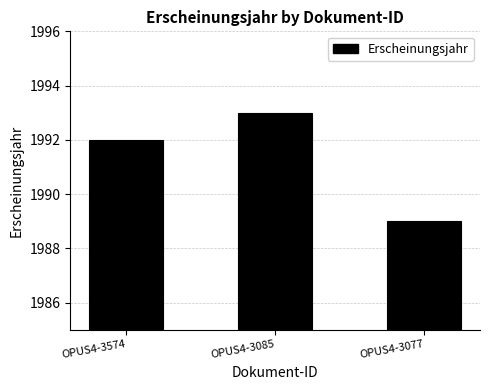

List the labels in order of value, smallest first.

OPUS4-3077, OPUS4-3574, OPUS4-3085